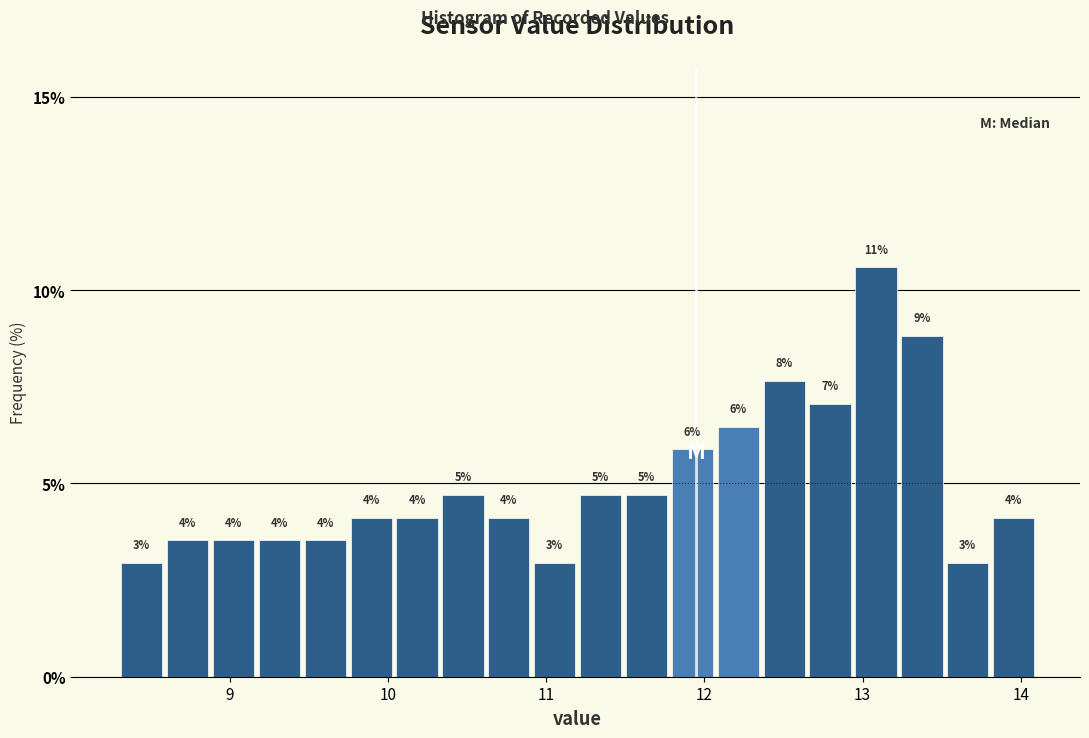

Read against the x-axis, roughly where is the centre of the tallest bar?

13.1